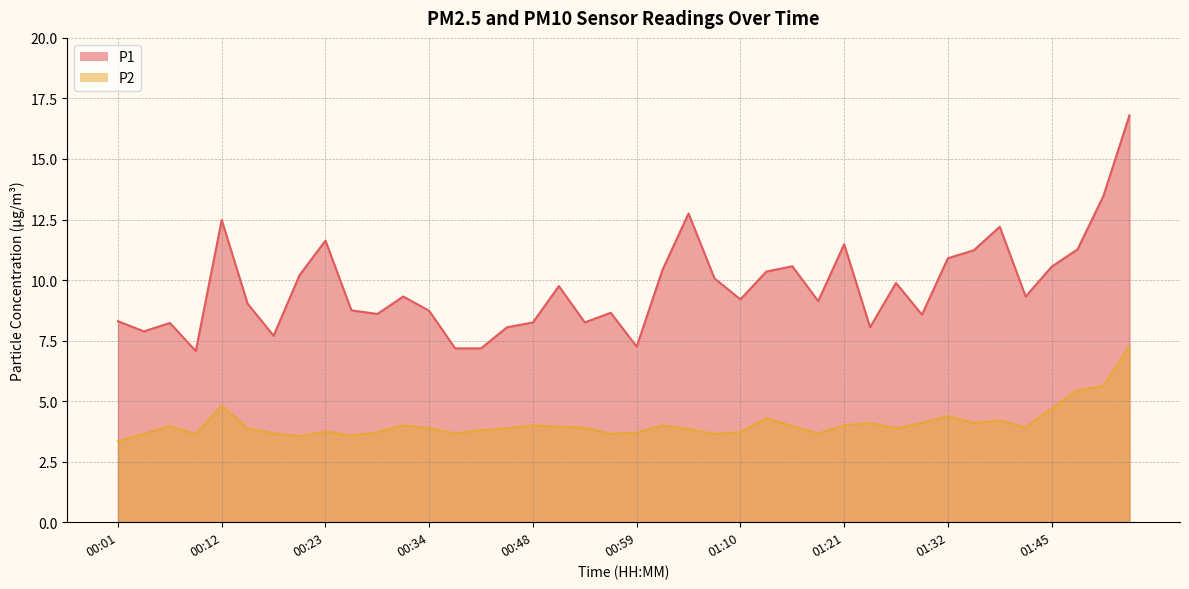

What position from the left is 00:01?

1